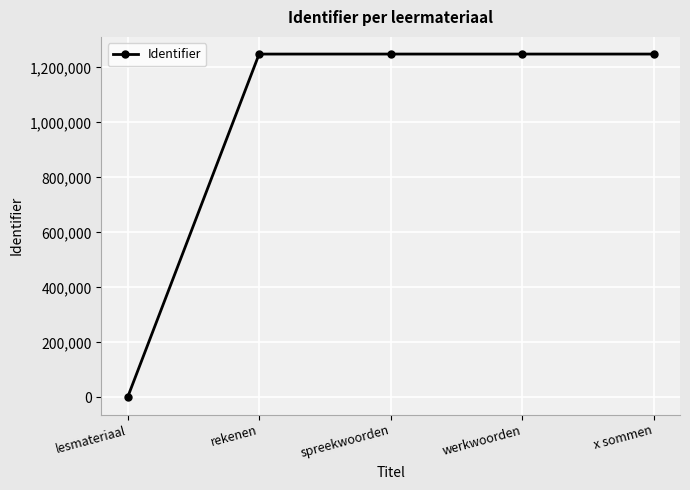

What is the label of the 4th point from the left?

werkwoorden